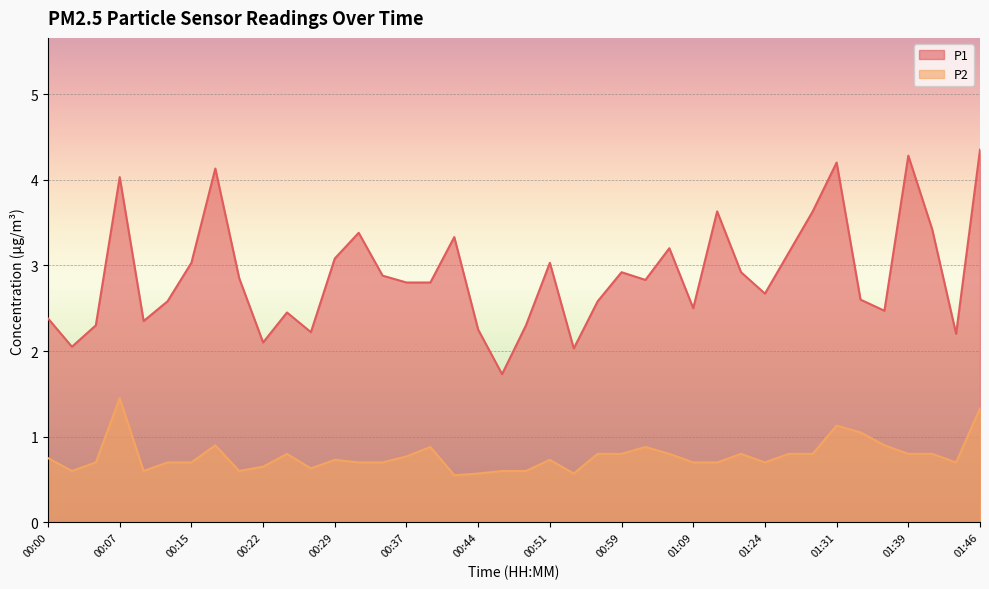

How many categories are shown in the chart?

40